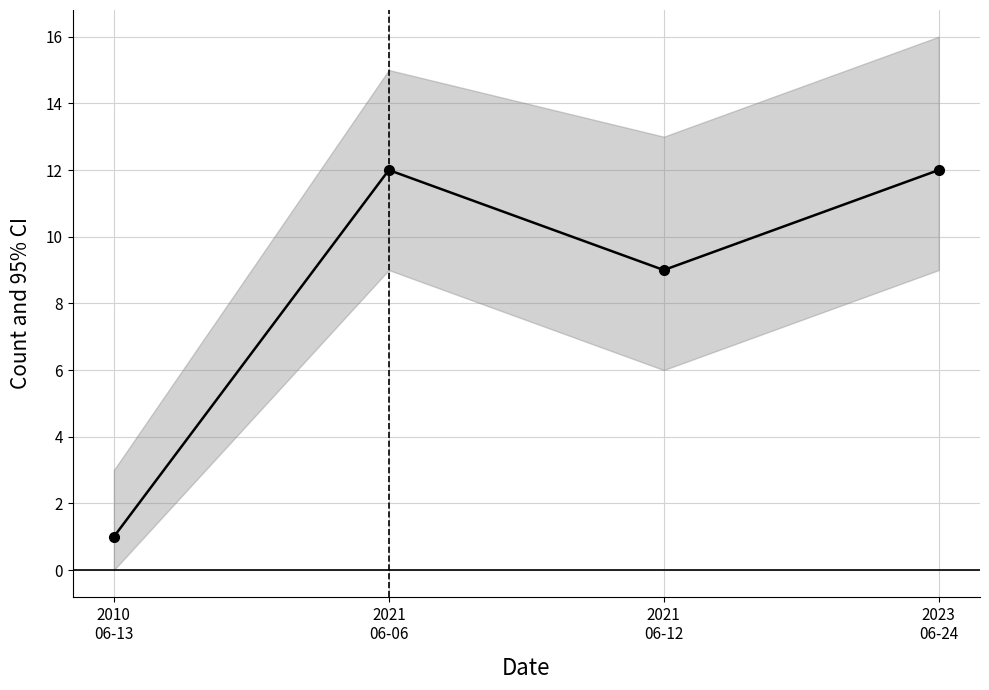

What is the difference between the values at 2021
06-06 and 2021
06-12?

3